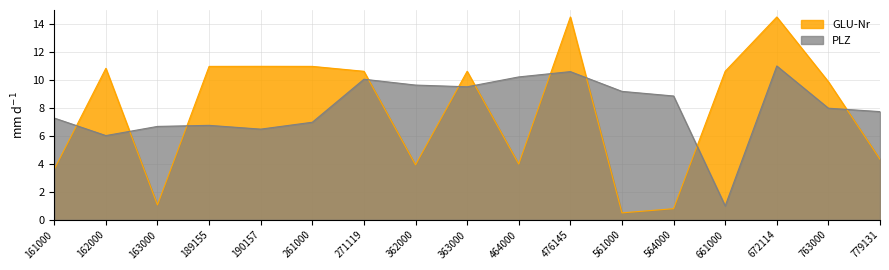

At which category is the sum across all series the highest?

672114